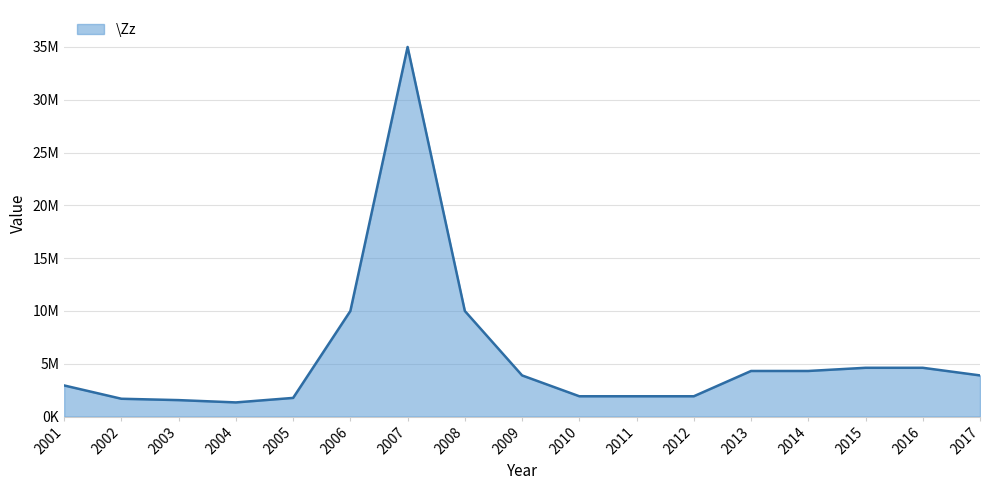

What is the value of the 3rd point from the left?

1561000